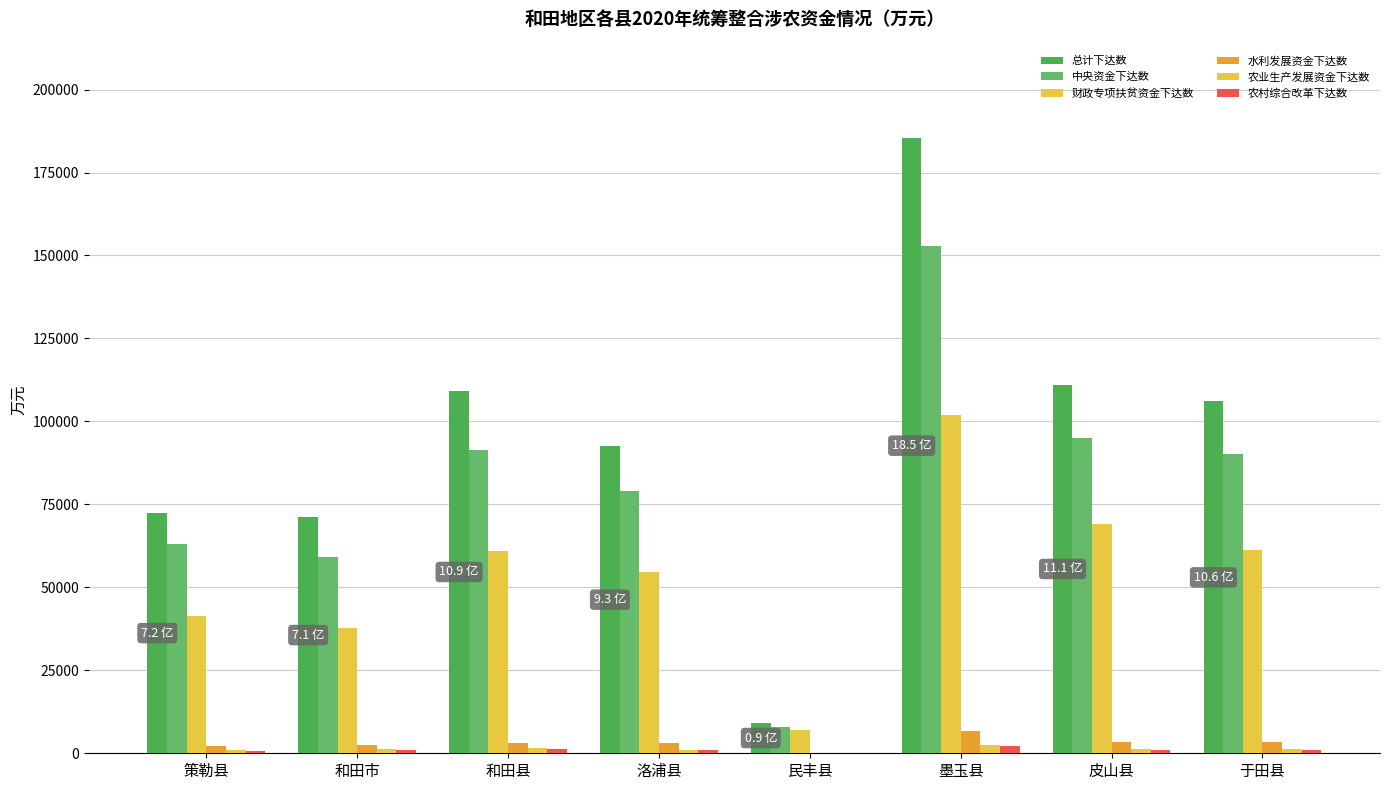

What is the lowest value of the 水利发展资金下达数 series?

117.0